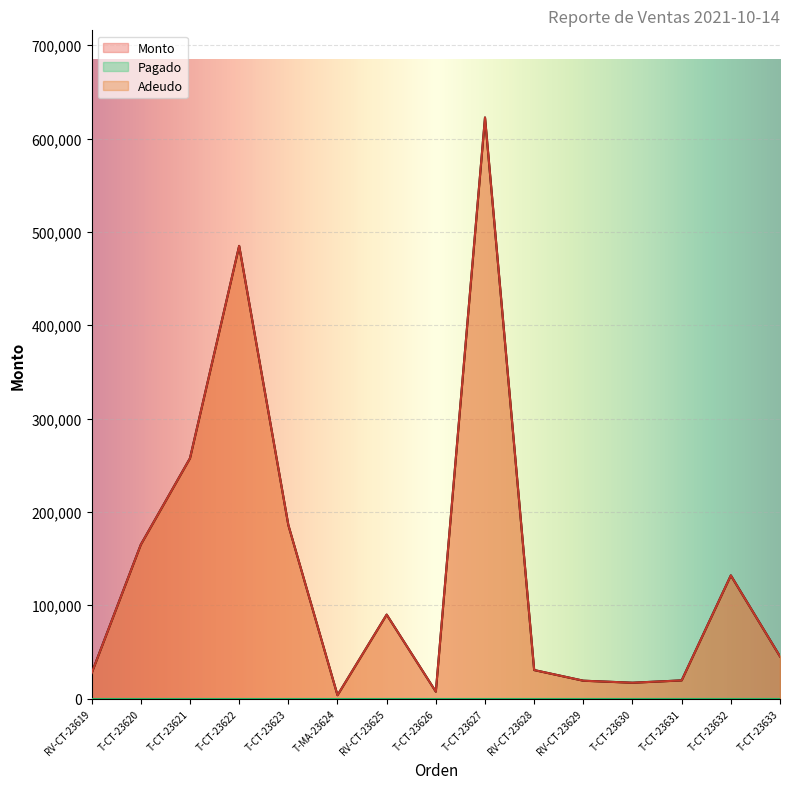

What is the difference between the Monto values at T-CT-23626 and T-CT-23632?

124500